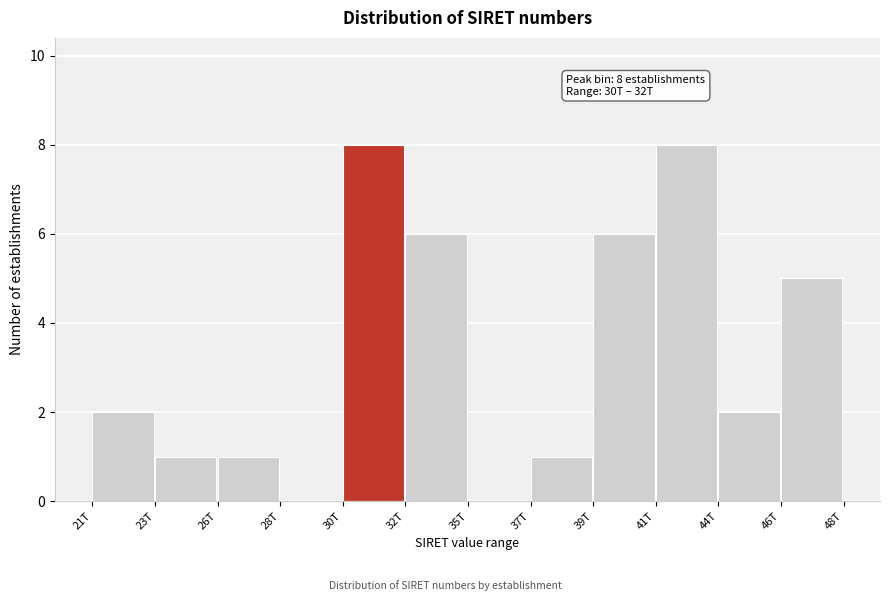

Reading right to left, extract all data points from this chart.

46T=5	44T=2	41T=8	39T=6	37T=1	35T=0	32T=6	30T=8	28T=0	26T=1	23T=1	21T=2